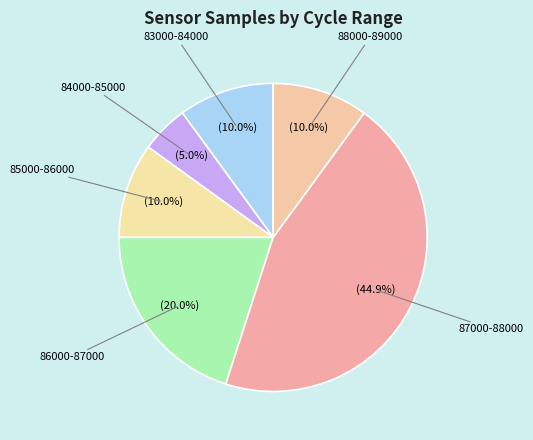

Which slice is the smallest?

28